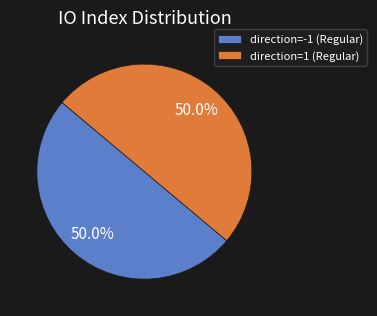

Approximately how many times larger is the value at direction=-1 (Regular) compared to direction=1 (Regular)?

1.0